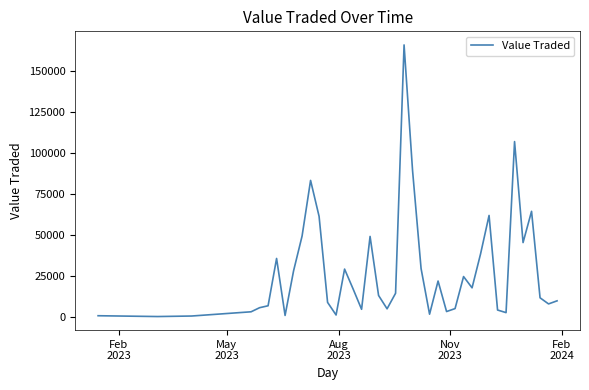

What is the greatest value displayed?

166224